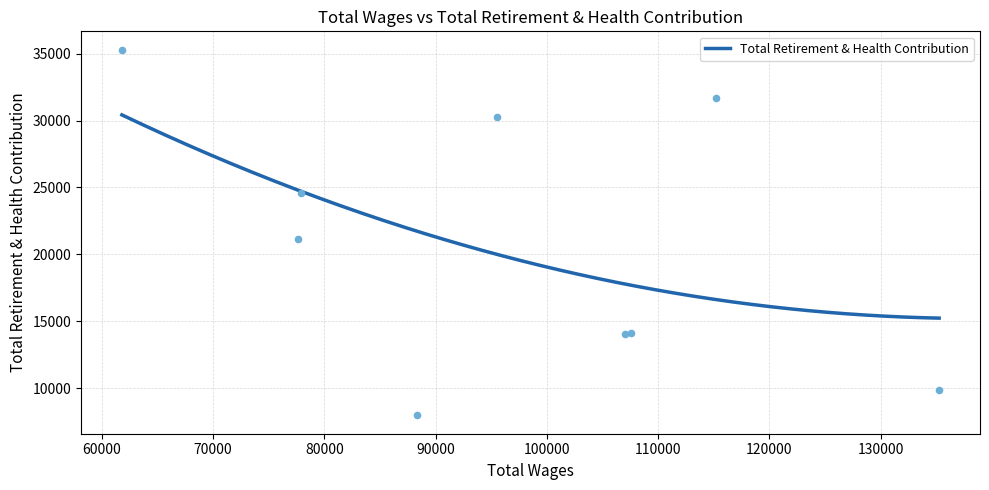

What is the change in value from 115166.0 to 107543.0?

-17581